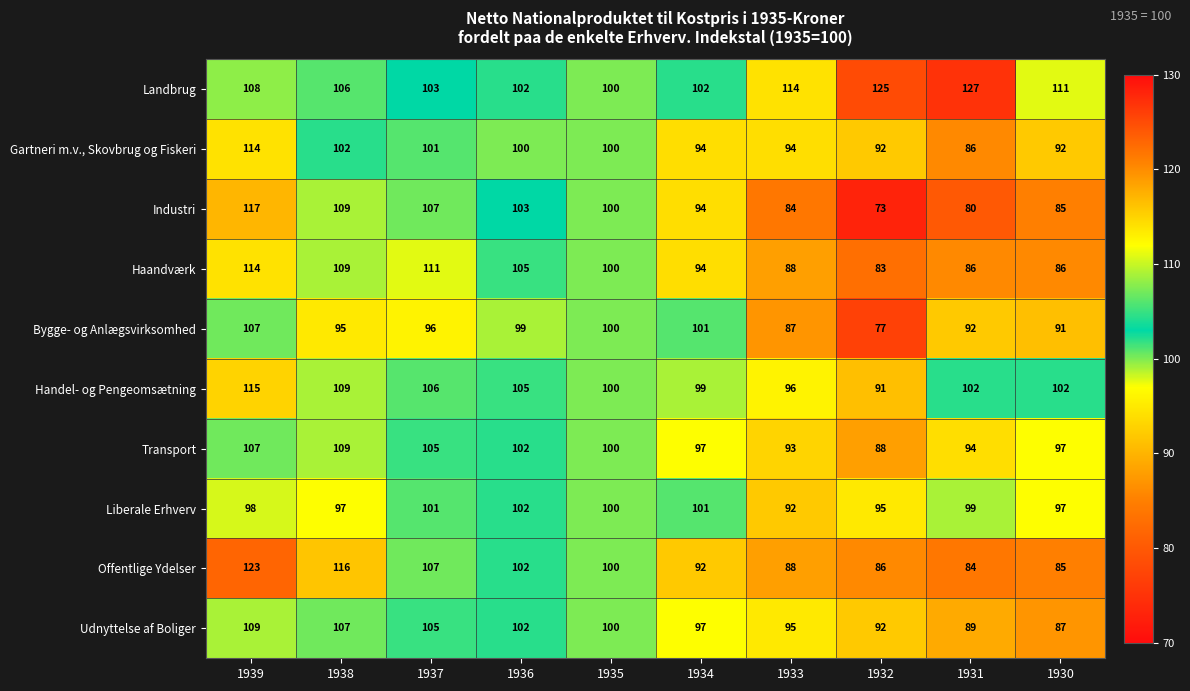

Which series has the largest range (max minus min)?

Industri